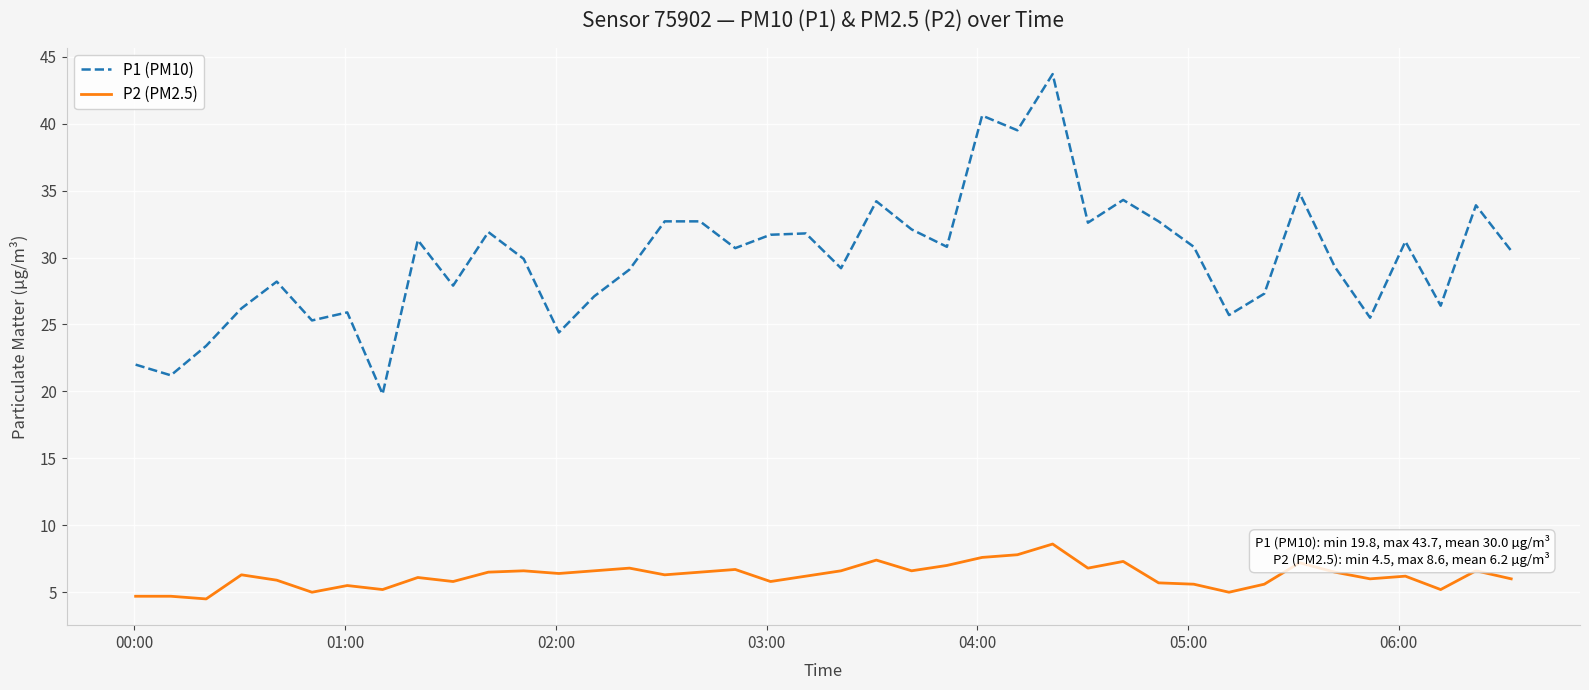

Which series has the largest total across all categories?

P1 (PM10)